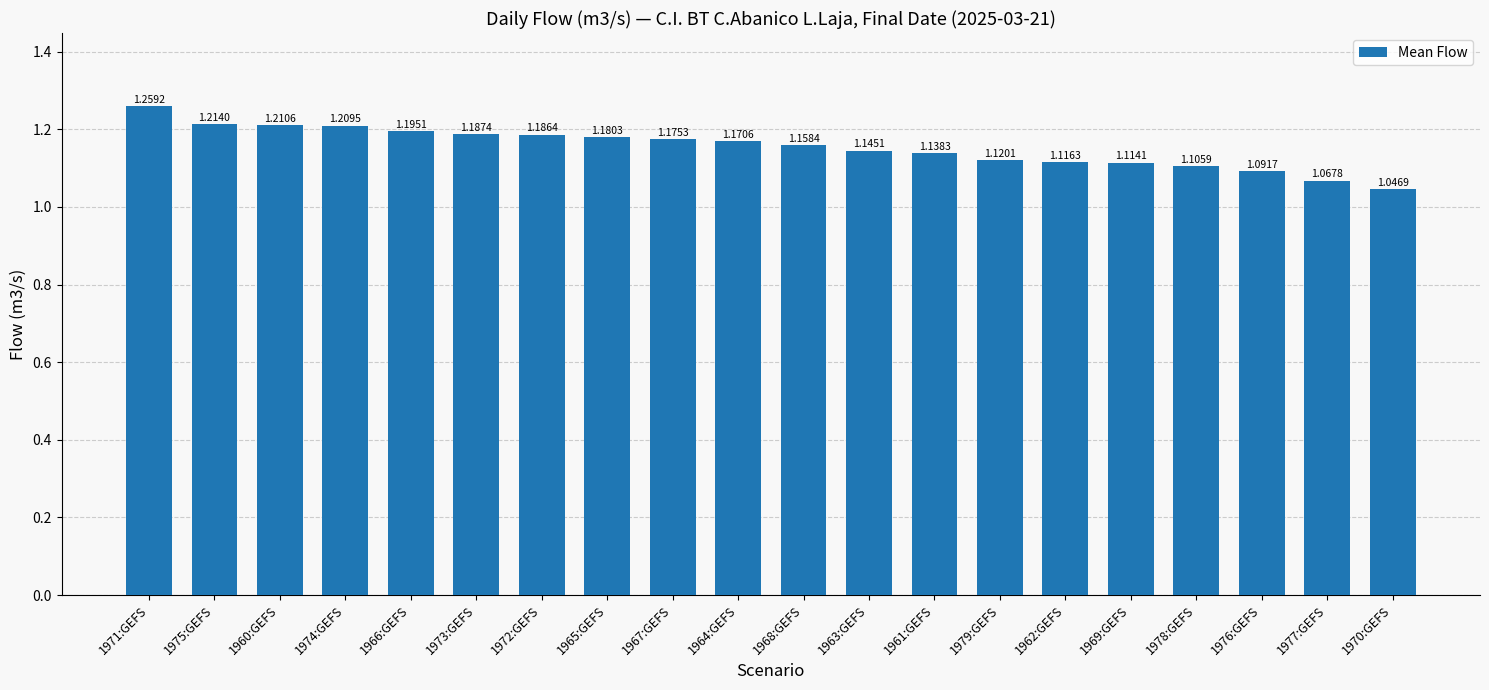

What position from the right is 1976:GEFS?

3